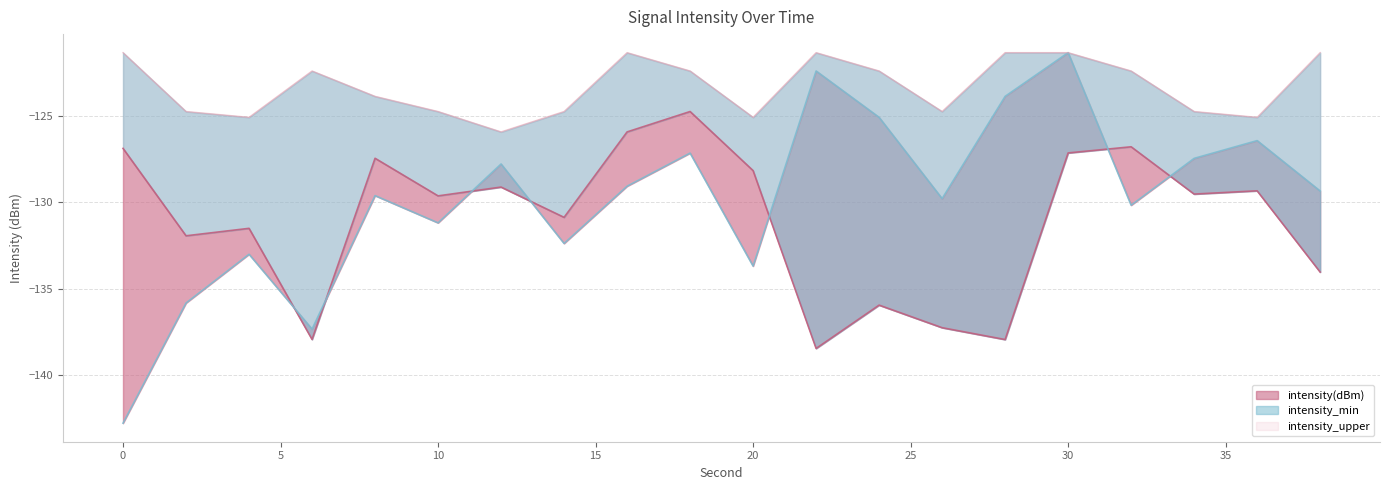

At which category is the sum across all series the highest?

30